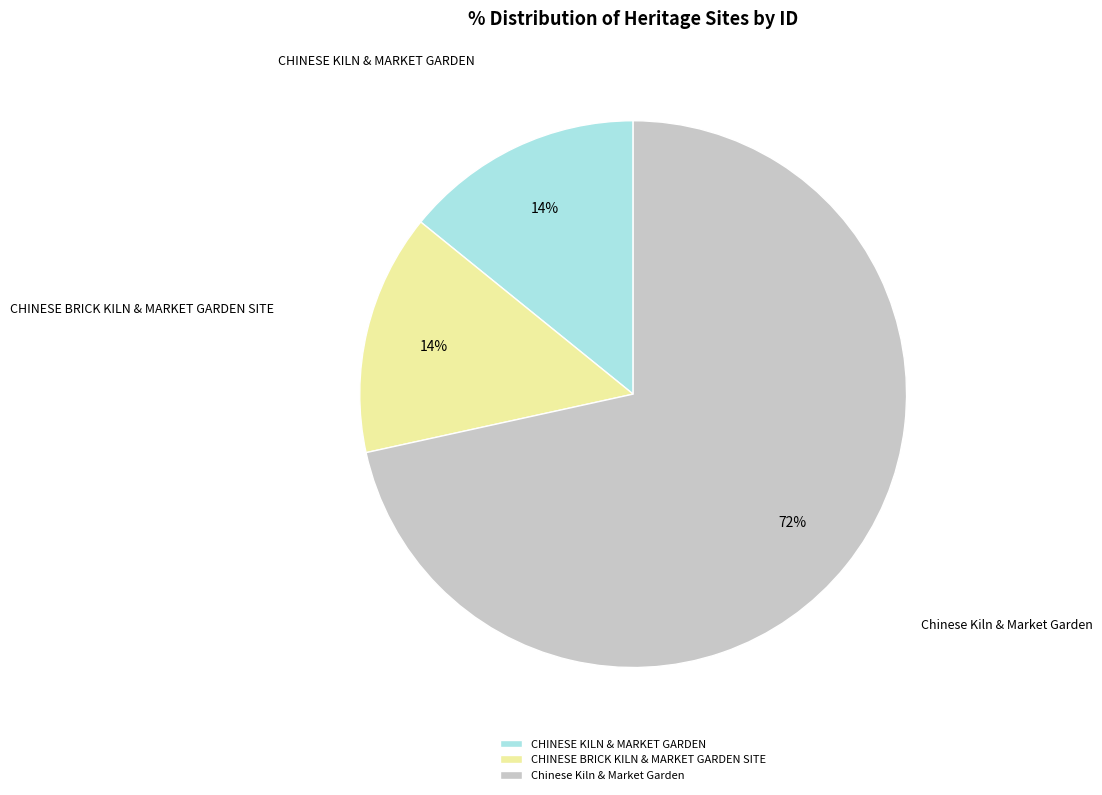

True or false: CHINESE KILN & MARKET GARDEN accounts for 8% of the total.

False